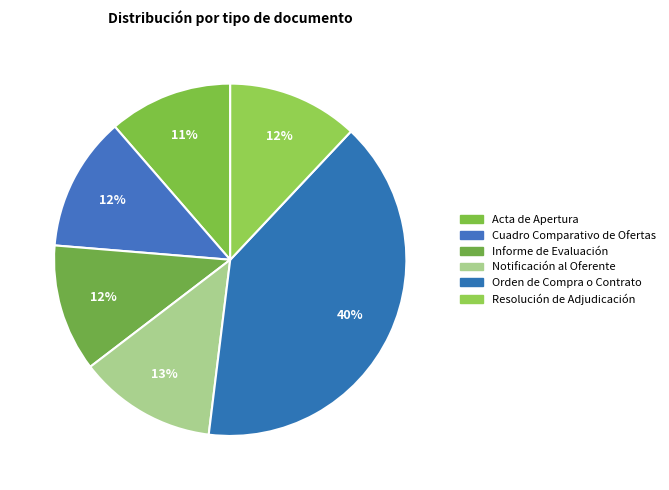

How many segments does this pie chart have?

6